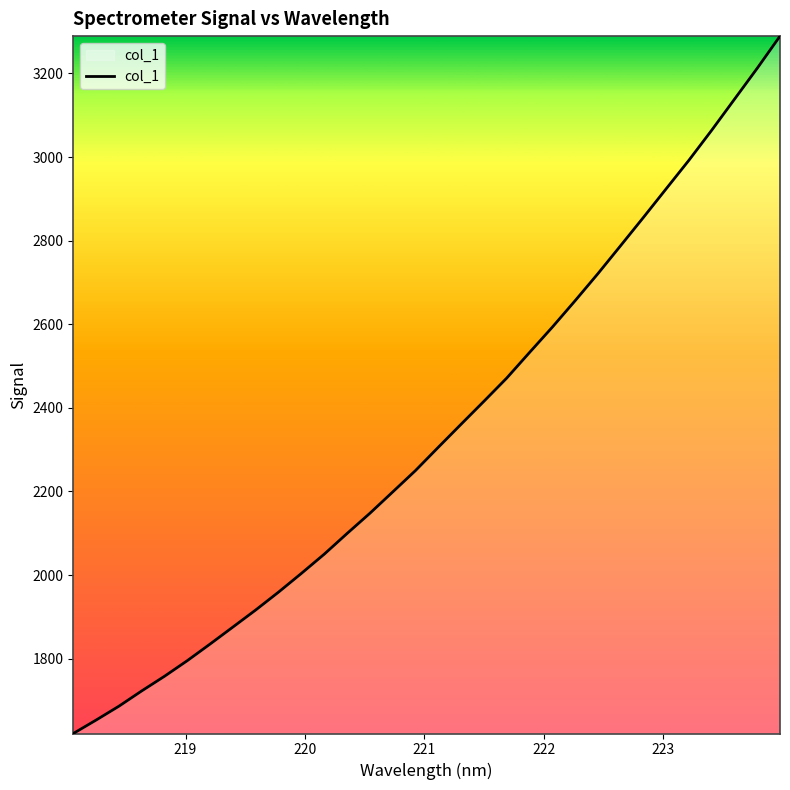

What is the greatest value displayed?

3289.3